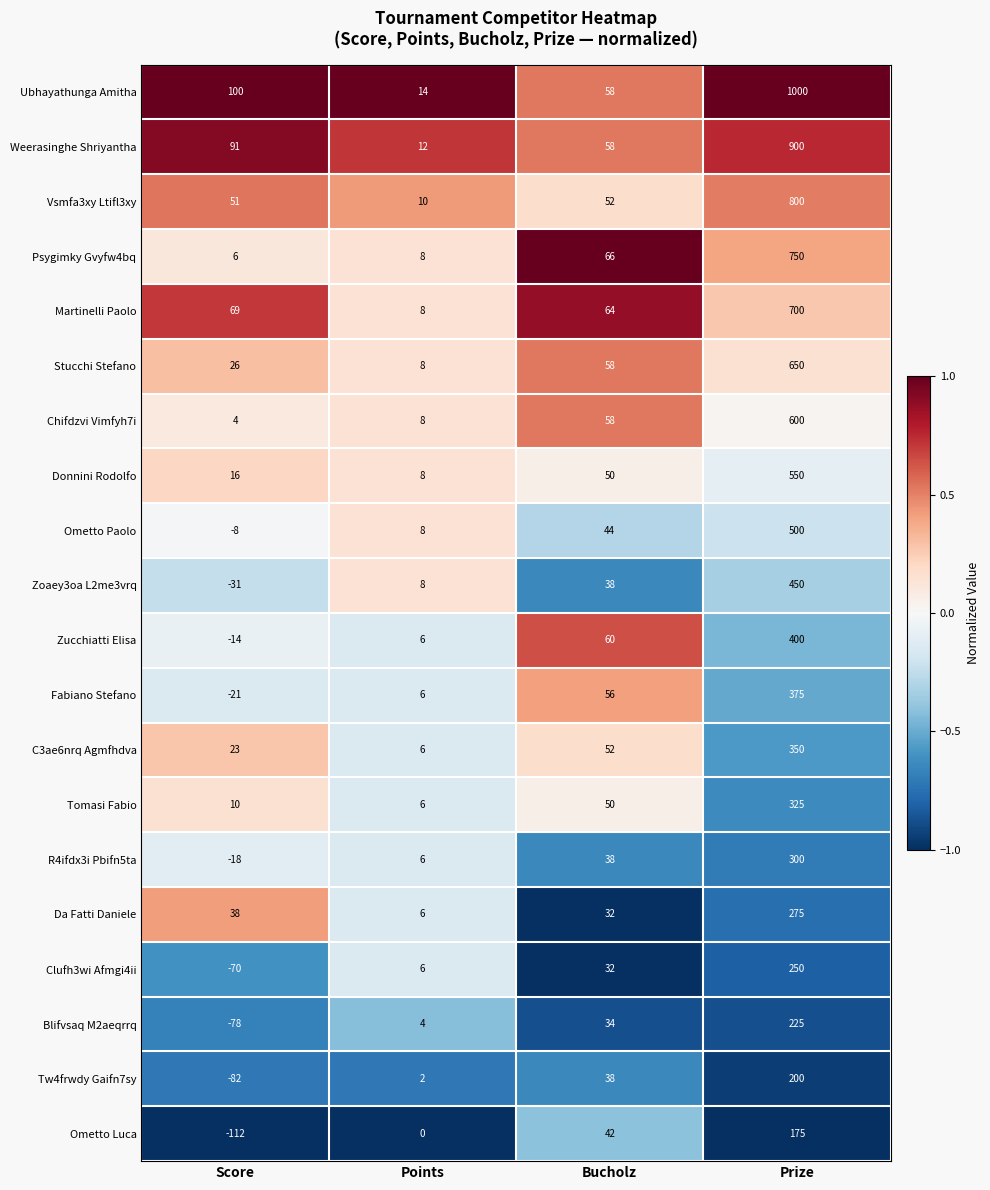

At how many categories does at least one series exceed 0?

4